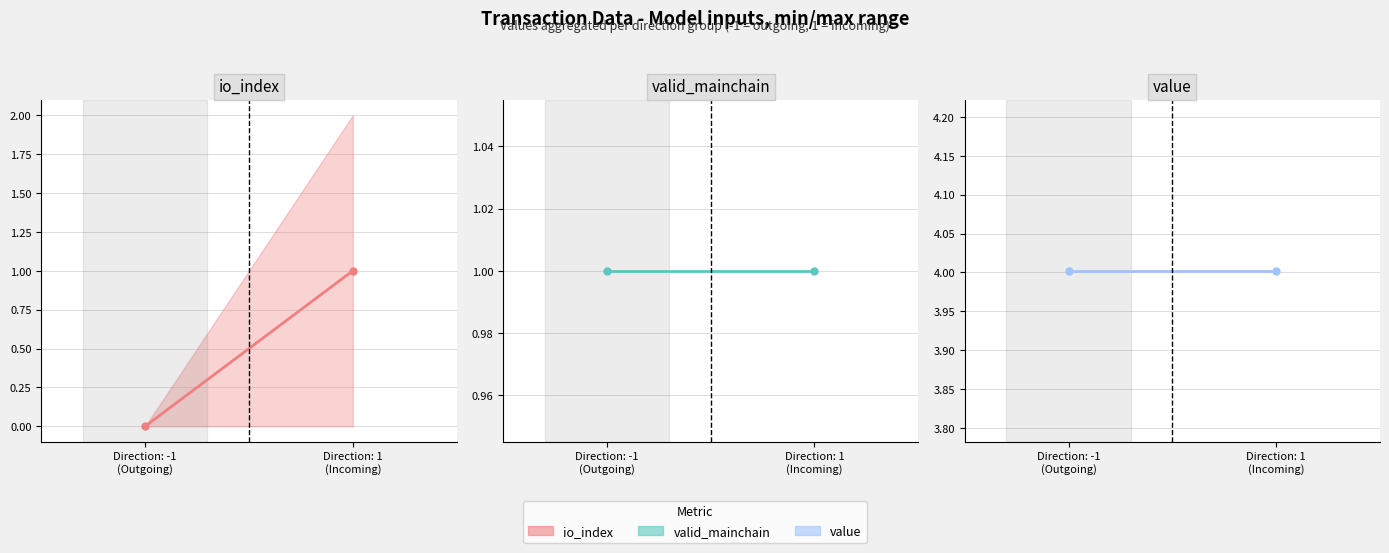

What is the difference between the highest and lowest values at Direction: 1
(Incoming)?

3.0